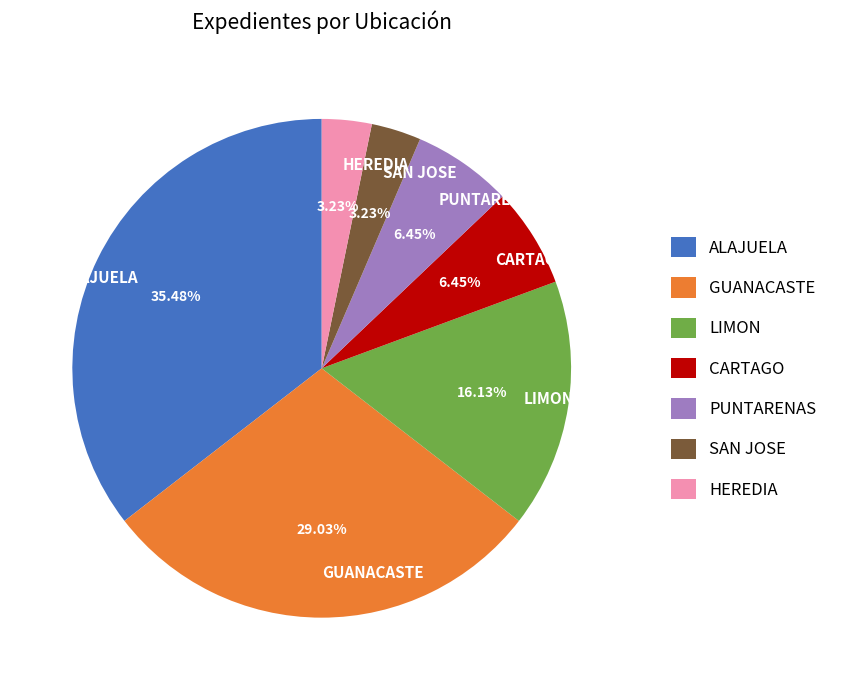

To the nearest percent, what portion does SAN JOSE represent?

3%